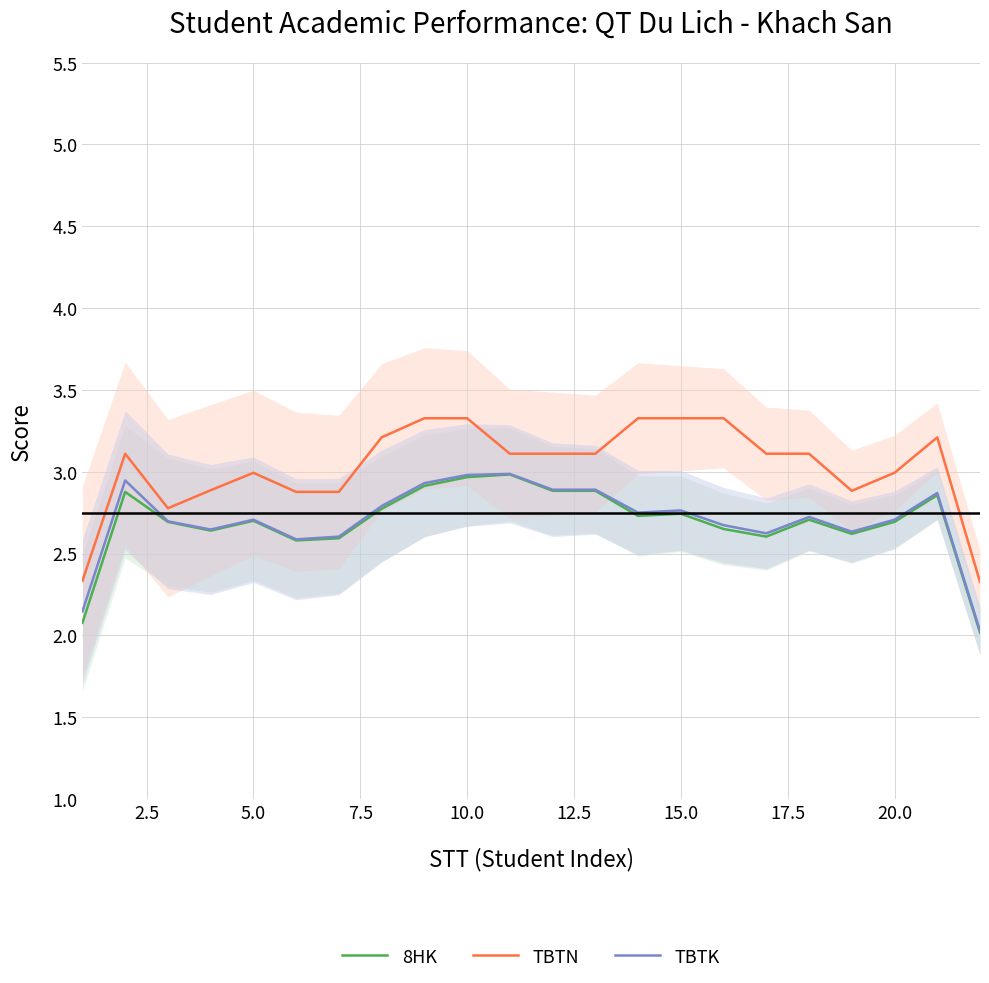

What are all the series names shown in the legend?

8HK, TBTN, TBTK